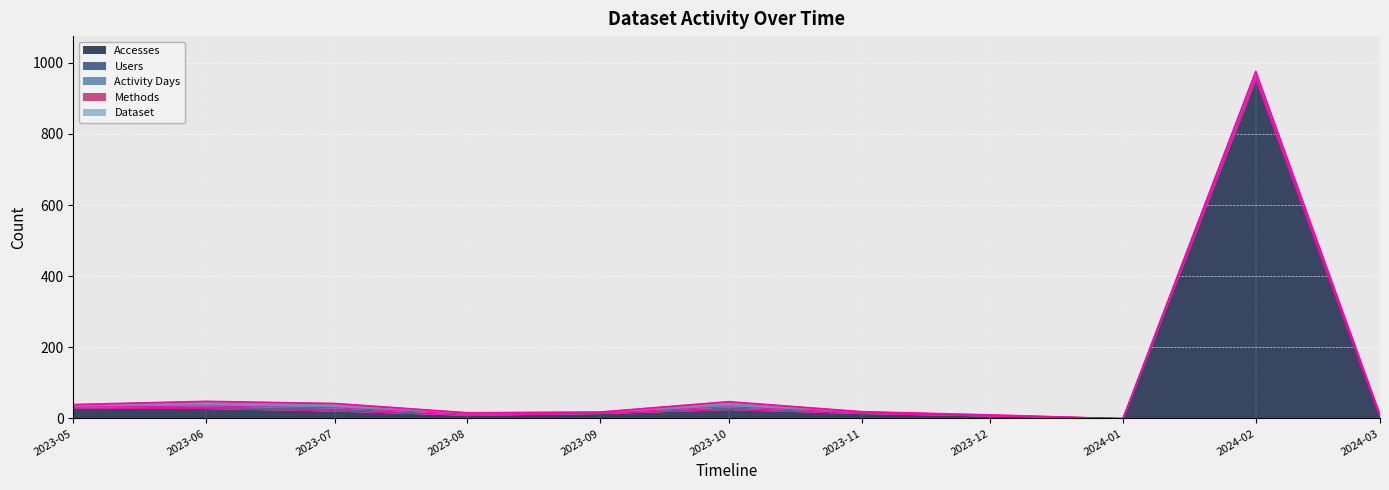

What is the difference between the maximum and second lowest values in the Activity Days series?

12